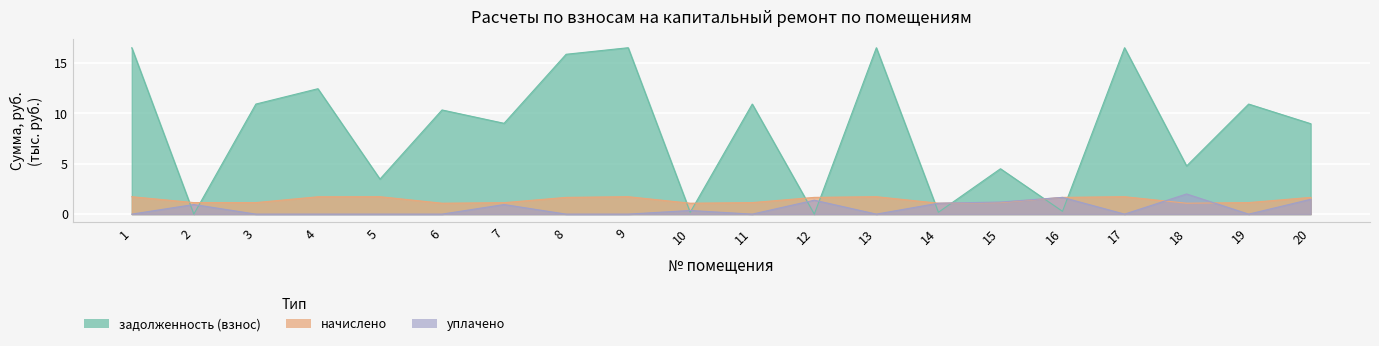

How many times do начислено and задолженность (взнос) cross each other?

10